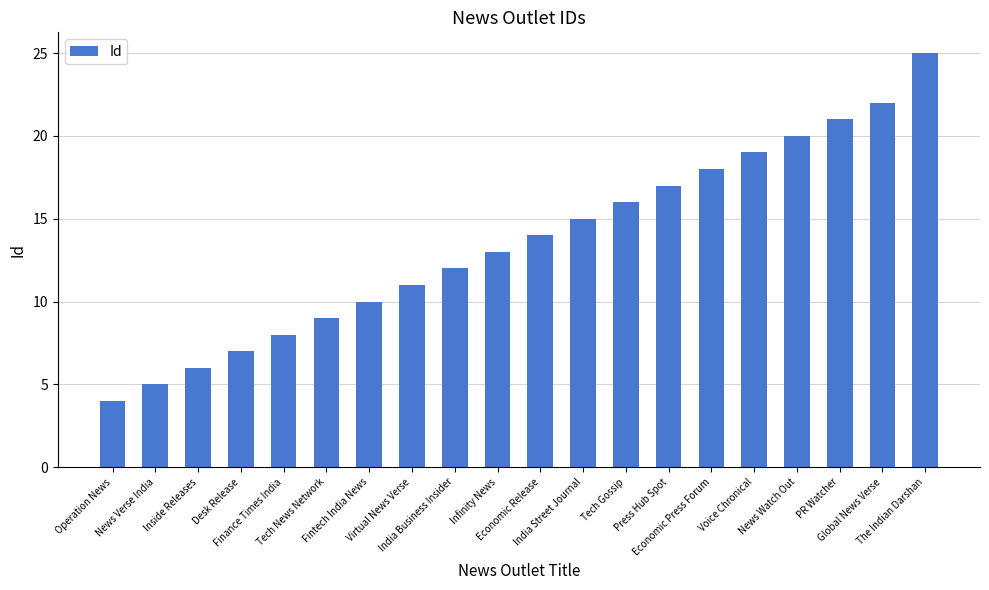

Read the value at The Indian Darshan, to the nearest 5.

25